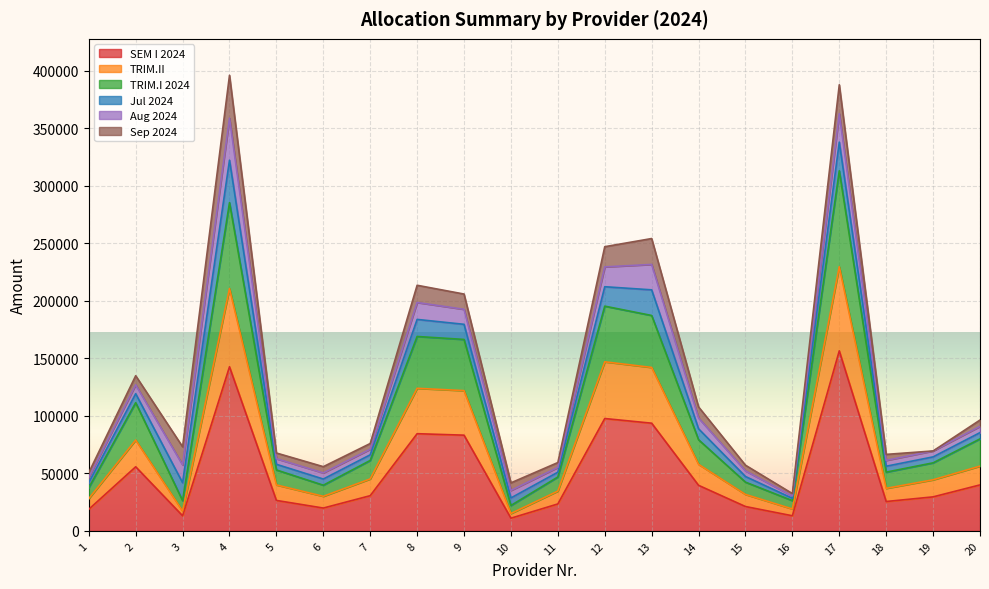

What is the approximate value of TRIM.I 2024 at 18?

51074.9